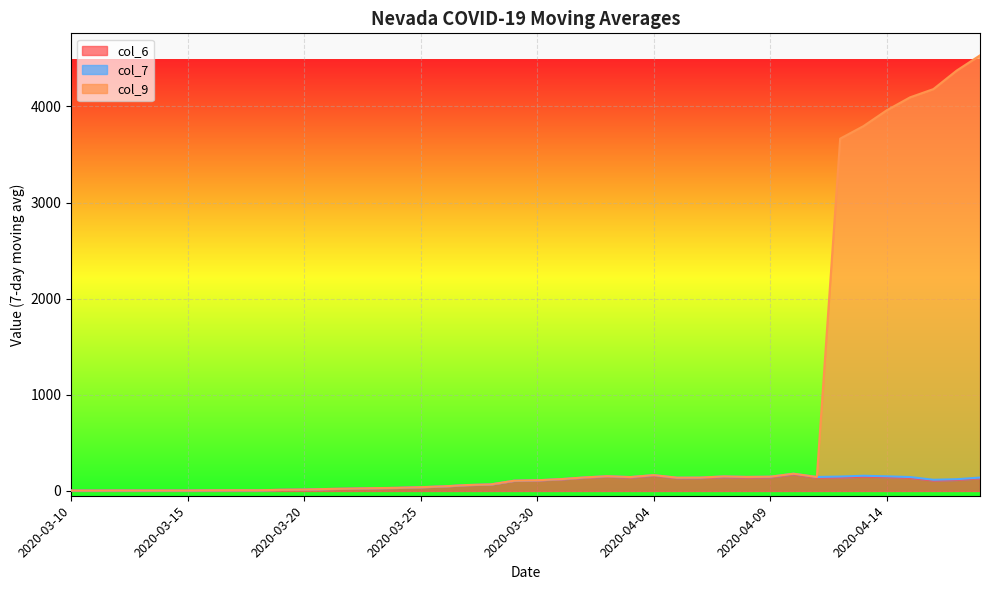

How many lines are shown in the chart?

3